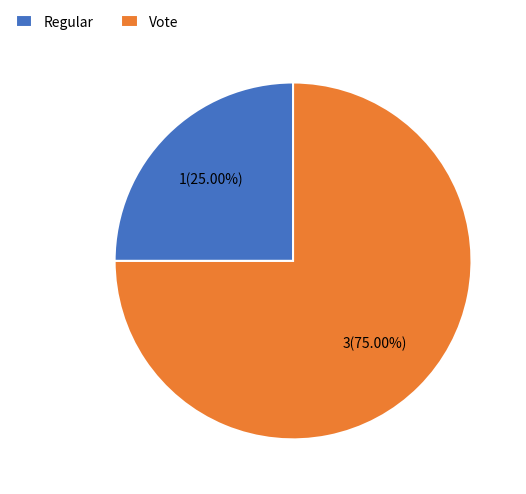

Does any single category account for the majority?

Yes